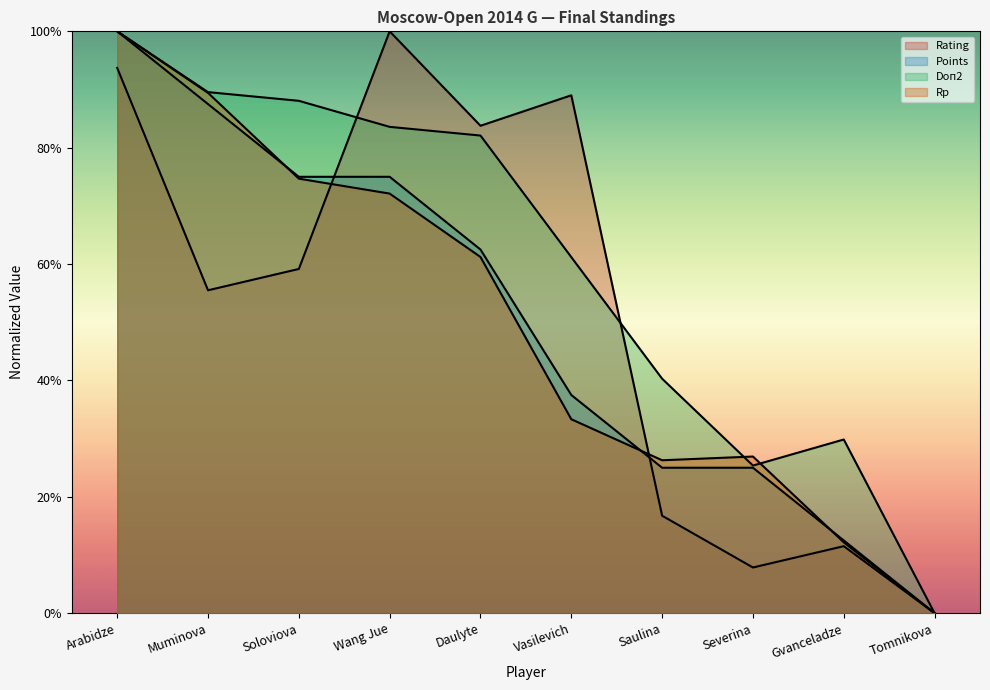

How many values in the Rating series exceed 0?

9